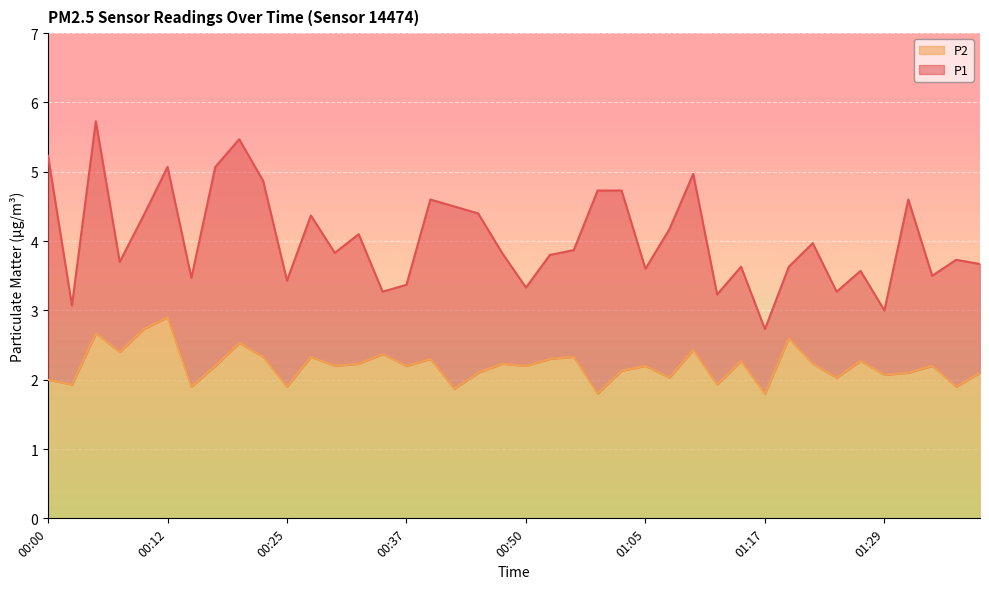

What is the total value across all series at 01:39?

5.8